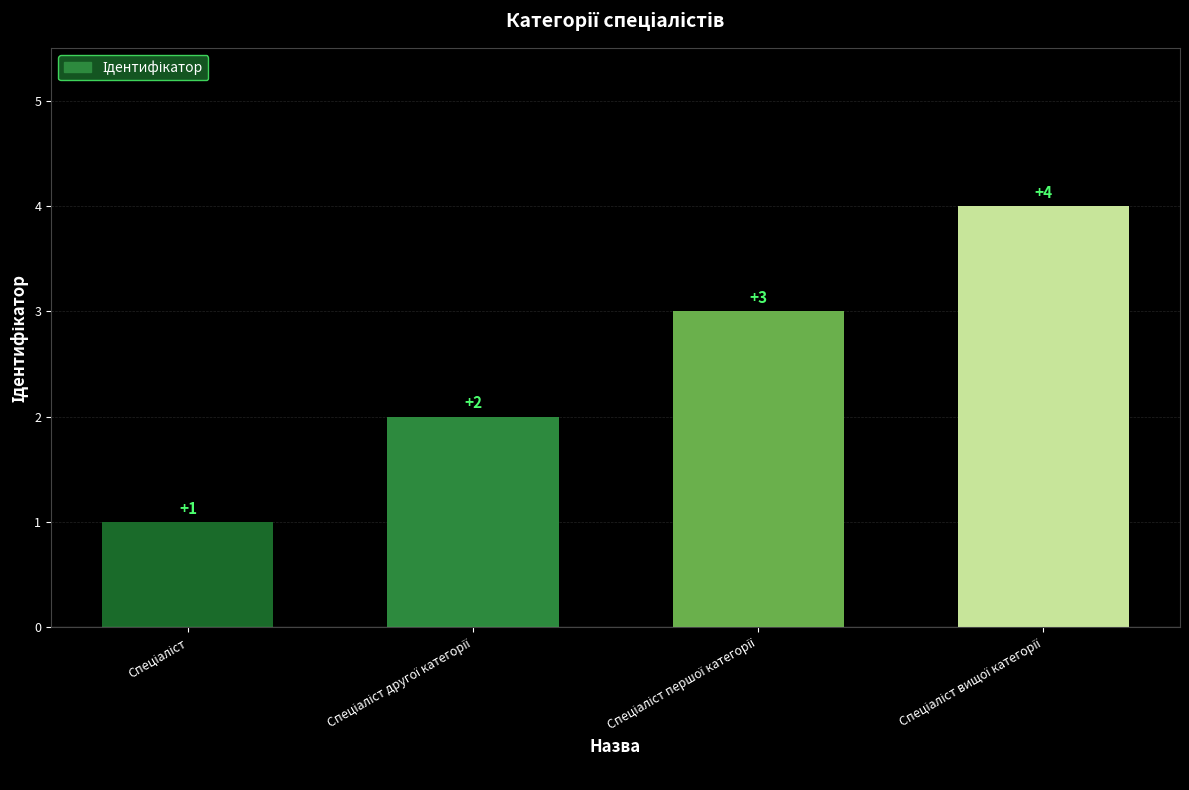

What is the difference between the maximum and minimum values?

3